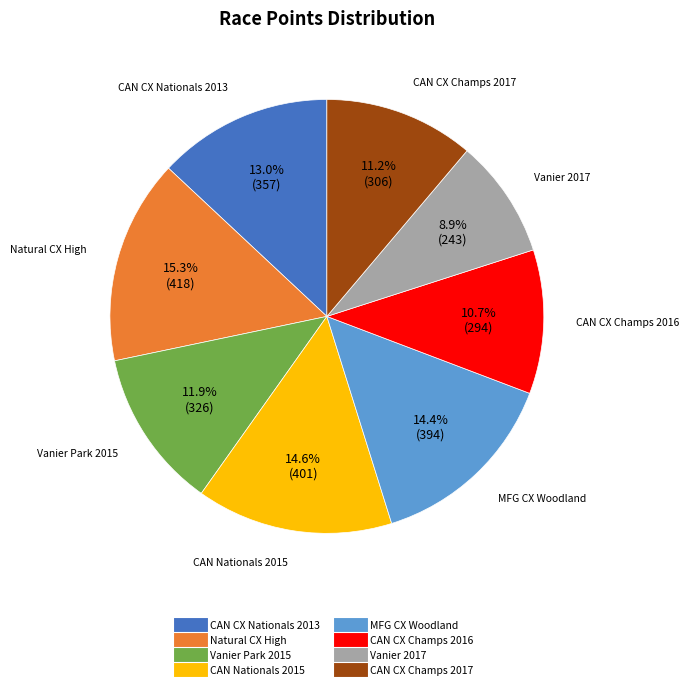

How many segments does this pie chart have?

8